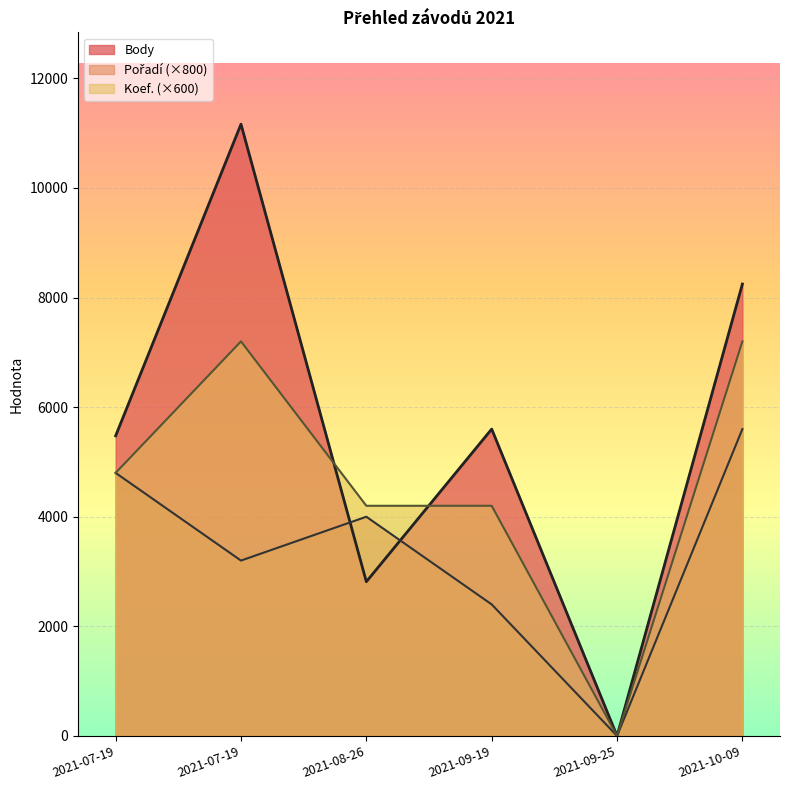

Where is the first local minimum for Koef.?

2021-09-25